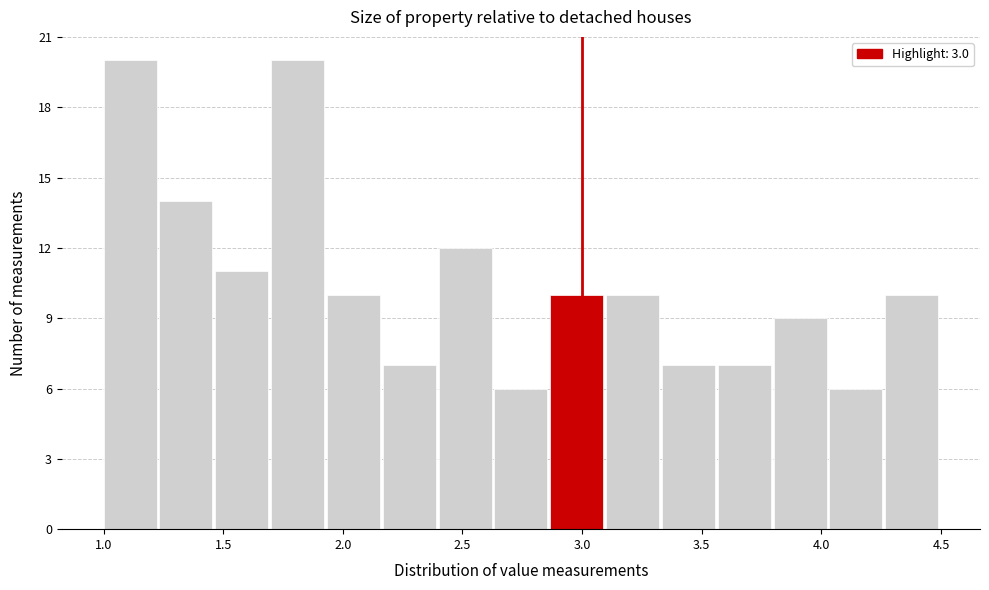

Reading left to right, list every bar in this chart as the range it spans on the x-axis followed by its height. Neither the bar edges nor the heights are printed on the chart, so give them approximately, as read against the axes.

1.00 to 1.25: 20
1.25 to 1.45: 14
1.45 to 1.70: 11
1.70 to 1.95: 20
1.95 to 2.15: 10
2.15 to 2.40: 7
2.40 to 2.65: 12
2.65 to 2.85: 6
2.85 to 3.10: 10
3.10 to 3.35: 10
3.35 to 3.55: 7
3.55 to 3.80: 7
3.80 to 4.05: 9
4.05 to 4.25: 6
4.25 to 4.50: 10